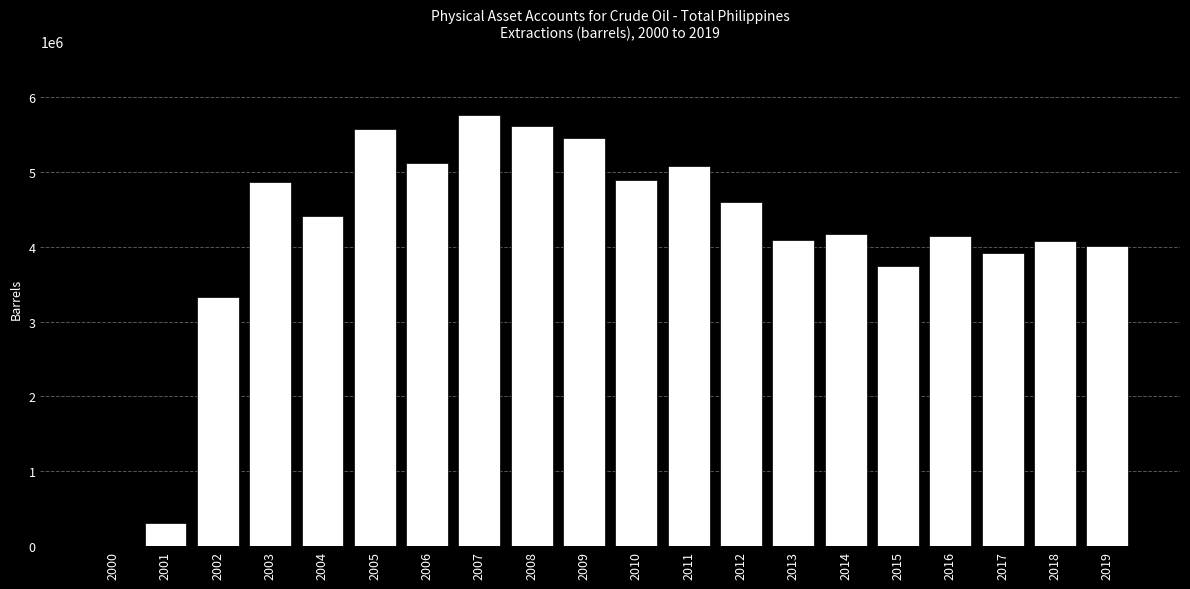

What is the sum of all values?

83123889.3